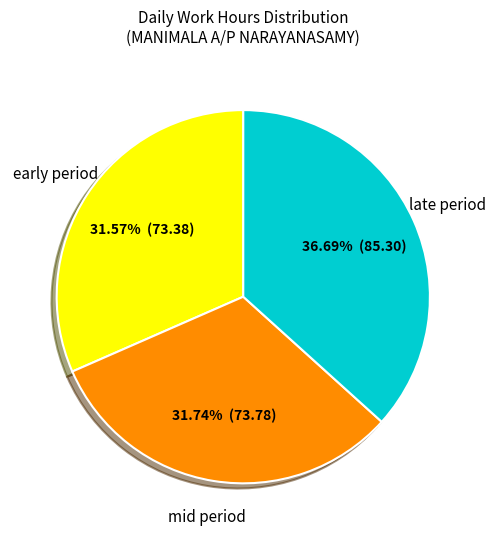

Is there a majority slice in this chart?

No